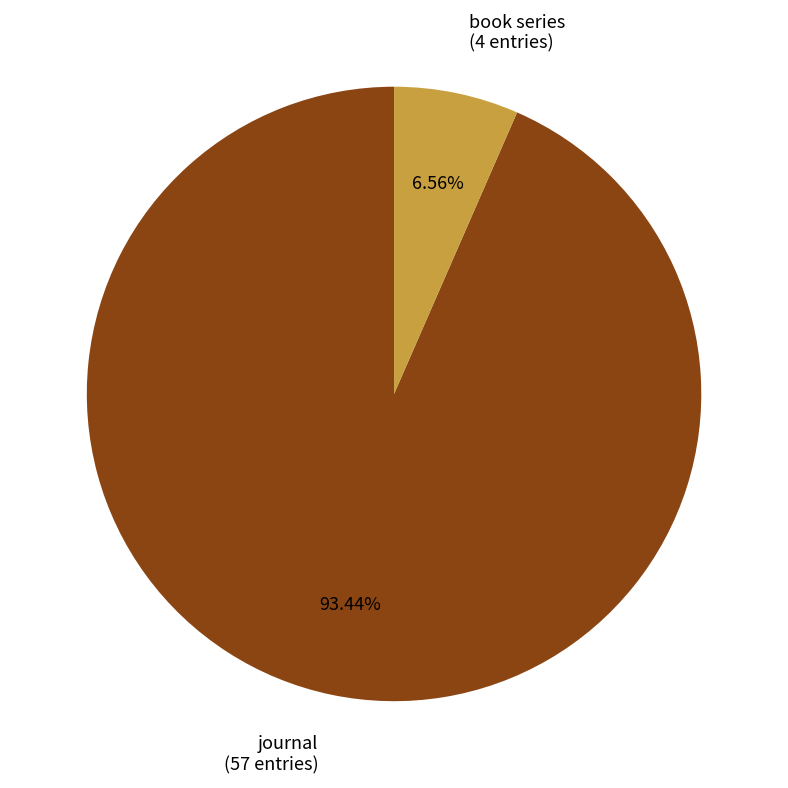

What percentage do journal and book series together represent?

100.0%